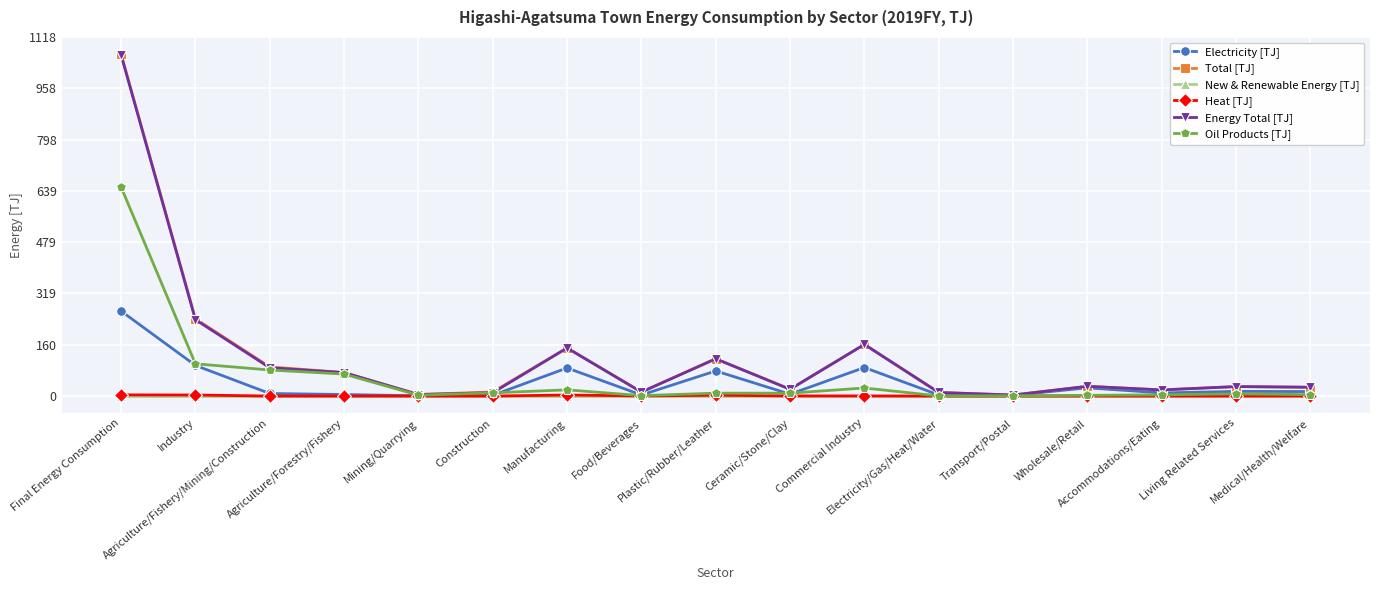

What is the maximum value for Oil Products [TJ]?

650.6